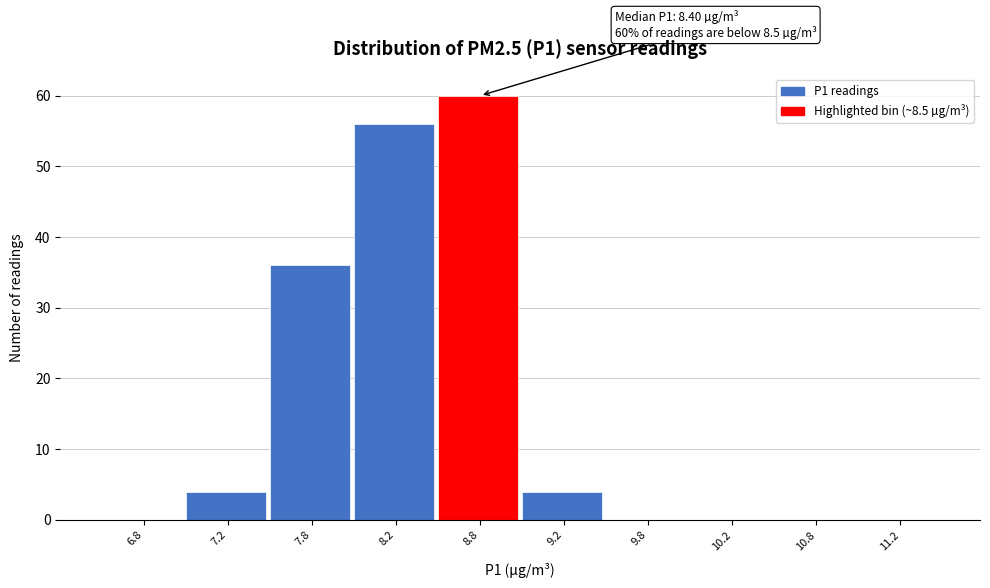

Which range on the x-axis has the tallest bar?

8.5 to 9.0